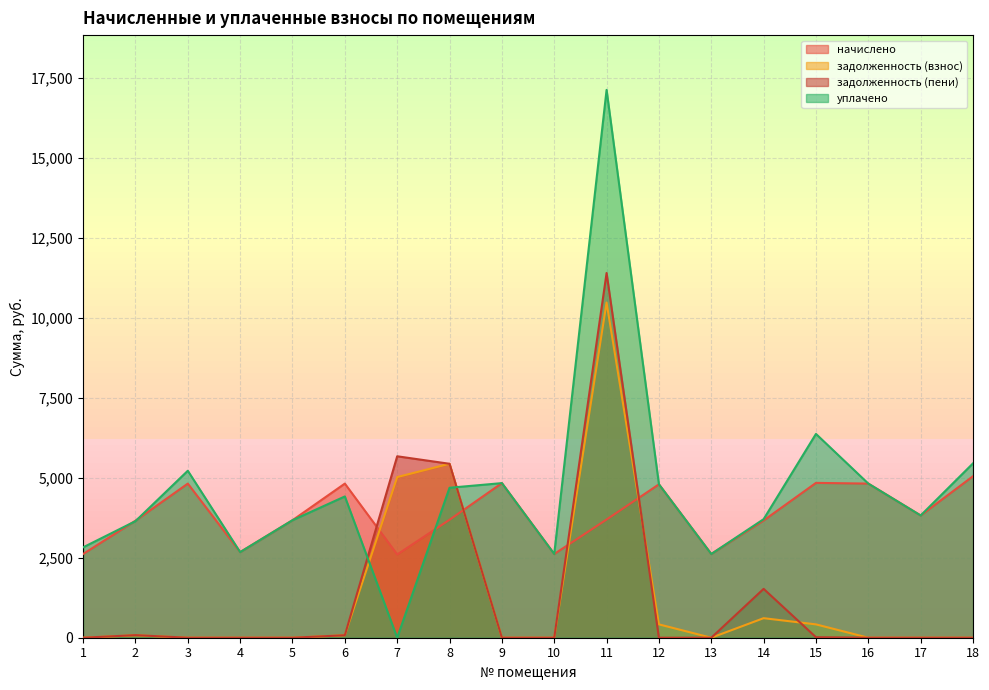

What is the total value across all series at 7?

13304.2